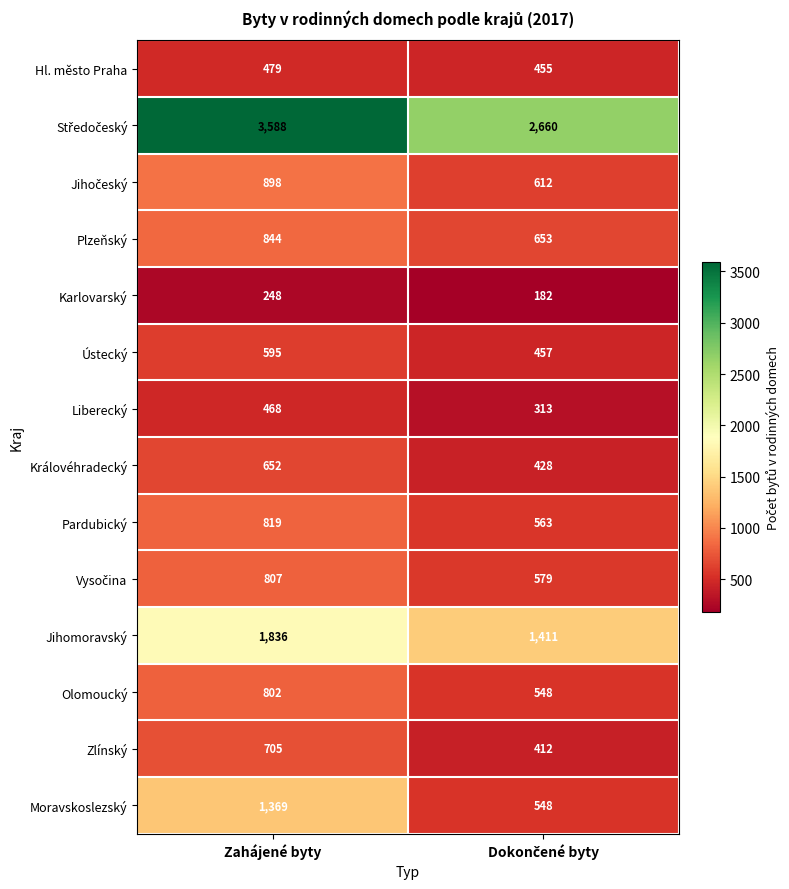

At which category is the sum across all series the highest?

Zahájené byty